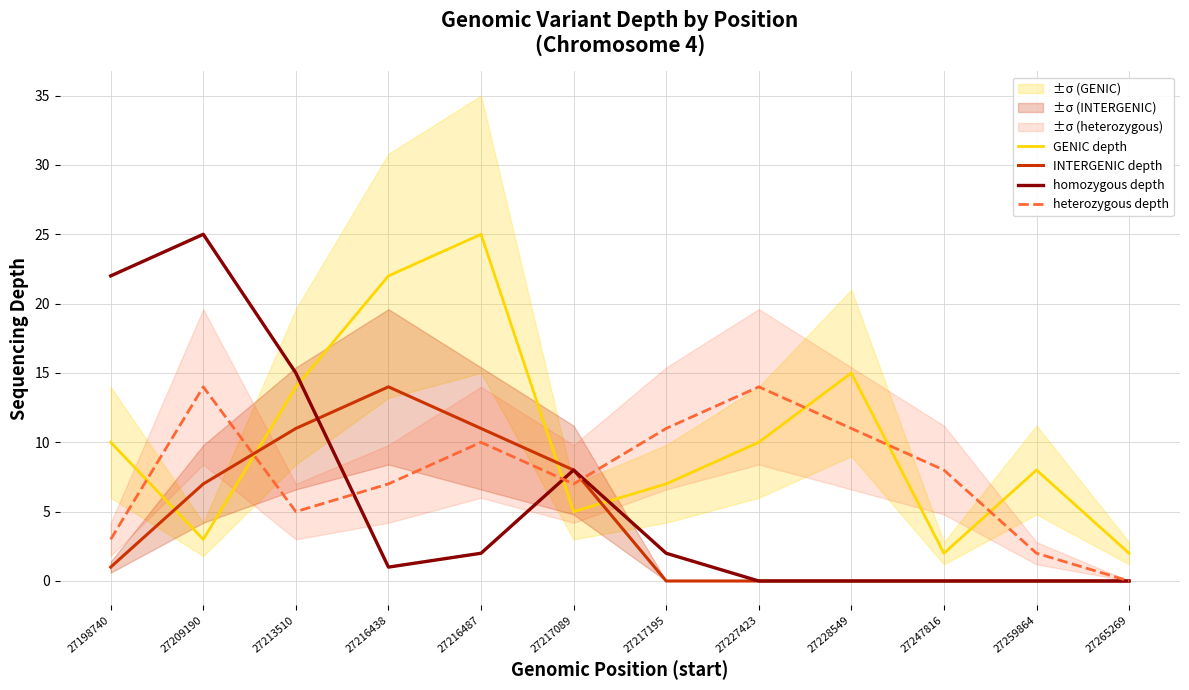

Where do homozygous depth and heterozygous depth first cross each other?

27213510 and 27216438